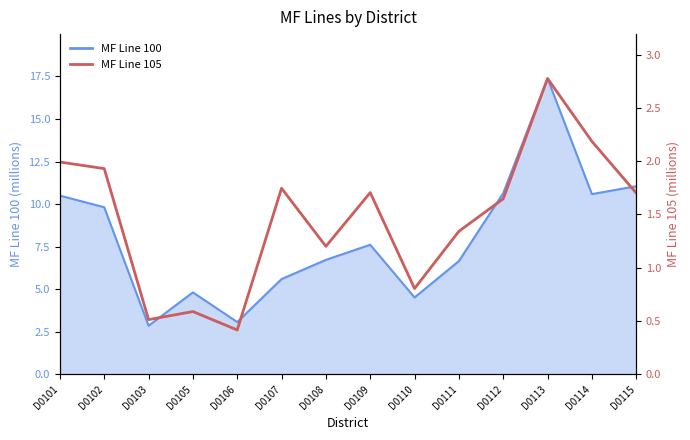

At which label is the value closest to 1?

D0110